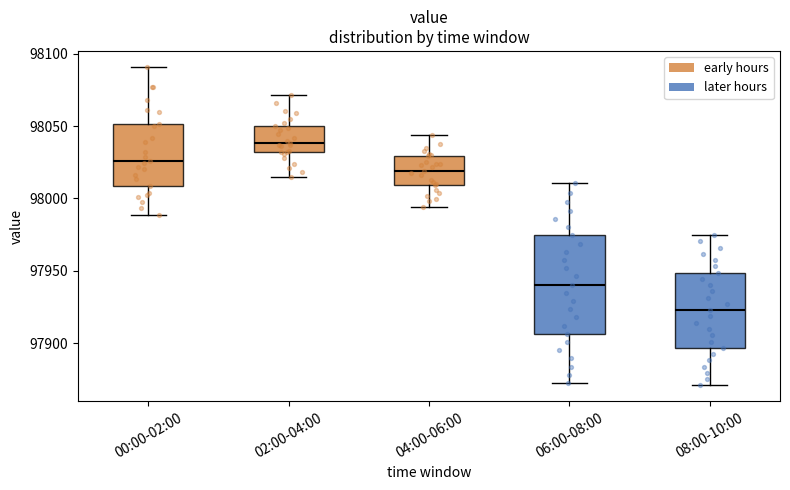

Reading left to right, transcribe this box plot: for each box, give where its median line is, the range the box spans, and where its two whiskers end, as read against the y-axis. The values are not printed on the chart, so give them approximately, as read against the axis.

00:00-02:00: median 98025, box 98010 to 98050, whiskers 97990 to 98090
02:00-04:00: median 98040, box 98030 to 98050, whiskers 98015 to 98070
04:00-06:00: median 98020, box 98010 to 98030, whiskers 97995 to 98045
06:00-08:00: median 97940, box 97905 to 97975, whiskers 97870 to 98010
08:00-10:00: median 97925, box 97895 to 97950, whiskers 97870 to 97975